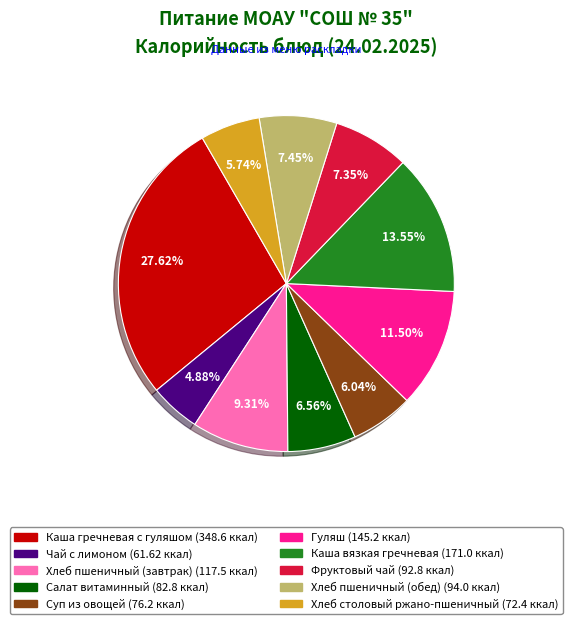

Is the sum of Салат витаминный and Суп из овощей greater than half?

No